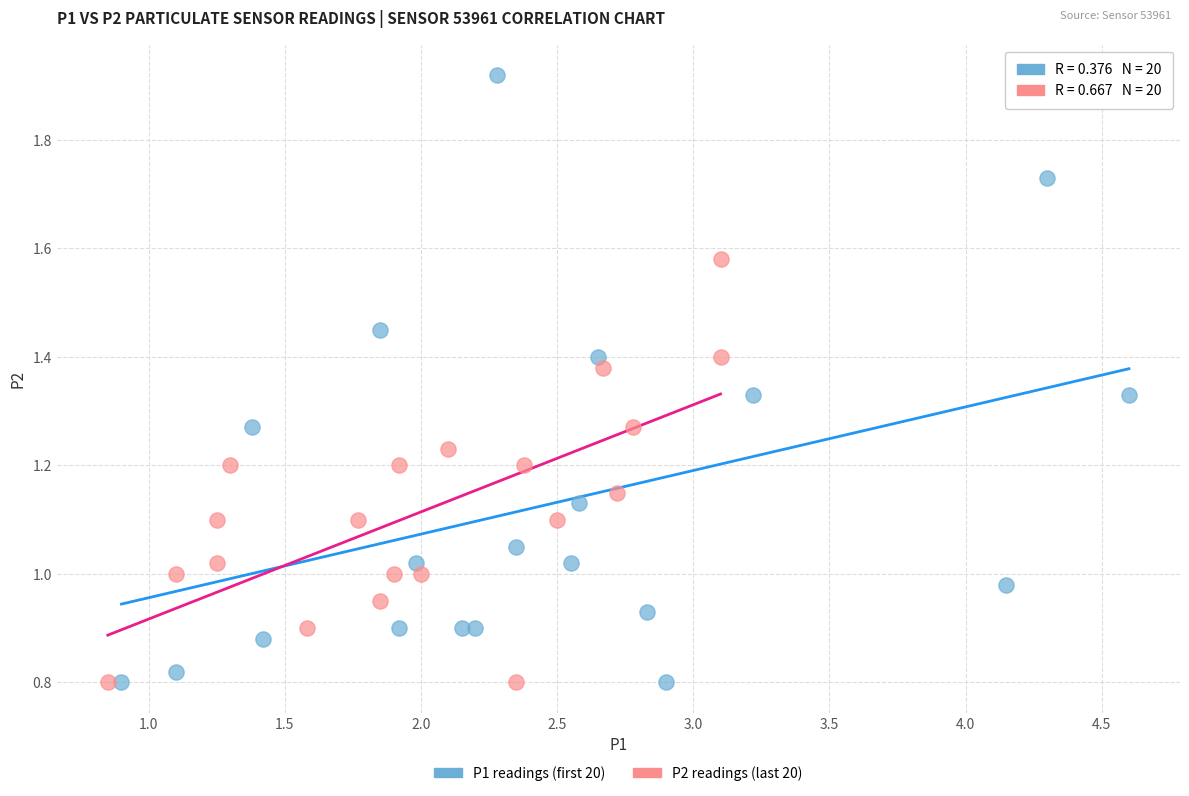

What are all the series names shown in the legend?

P1 readings (first 20), P2 readings (last 20)